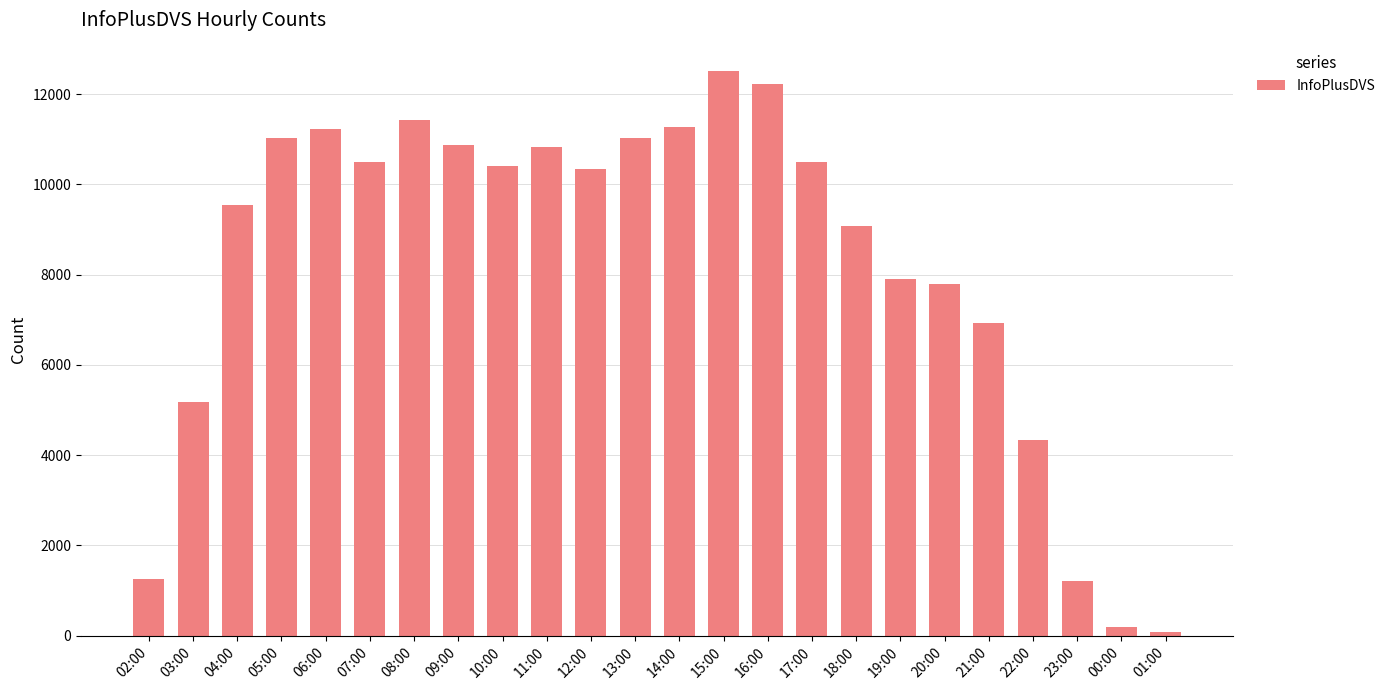

How many categories are shown in the chart?

24